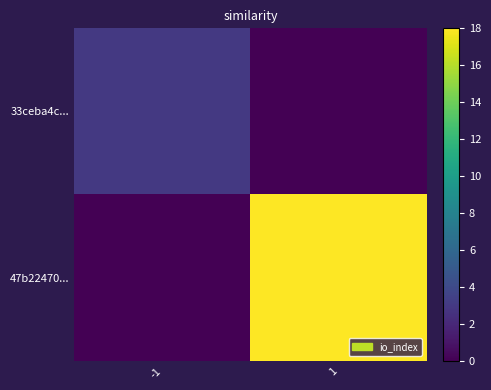

What is the difference between the highest and lowest values at 1?

18